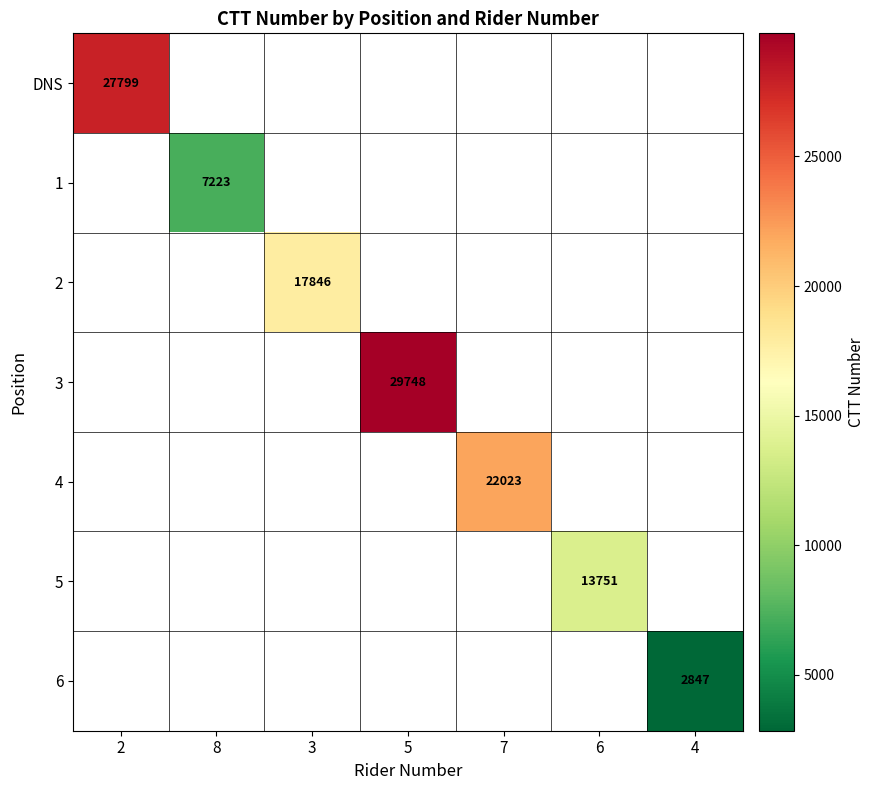

At which category does the chart reach its peak across all series?

5